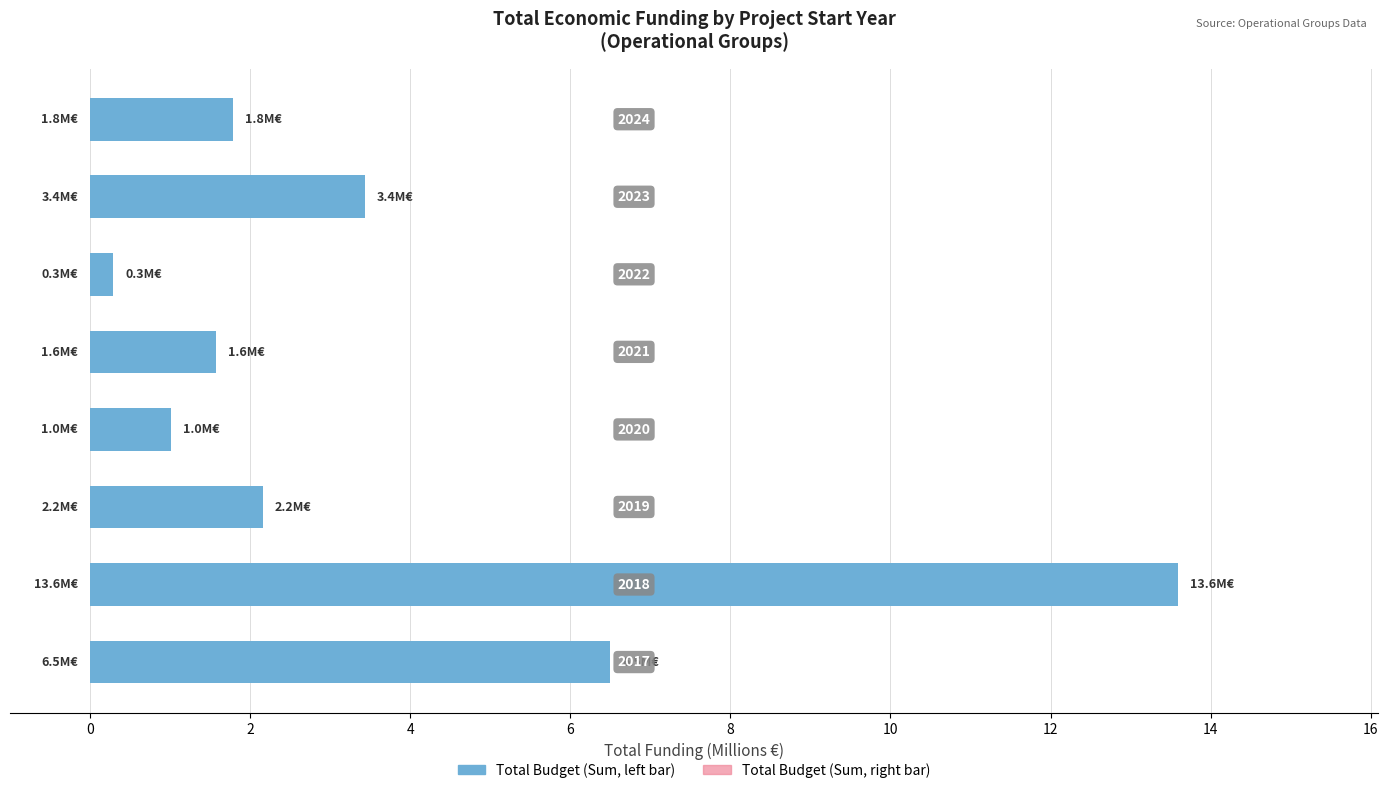

What is the difference between the second highest and minimum values in the Total Budget (M€) series?

6.2